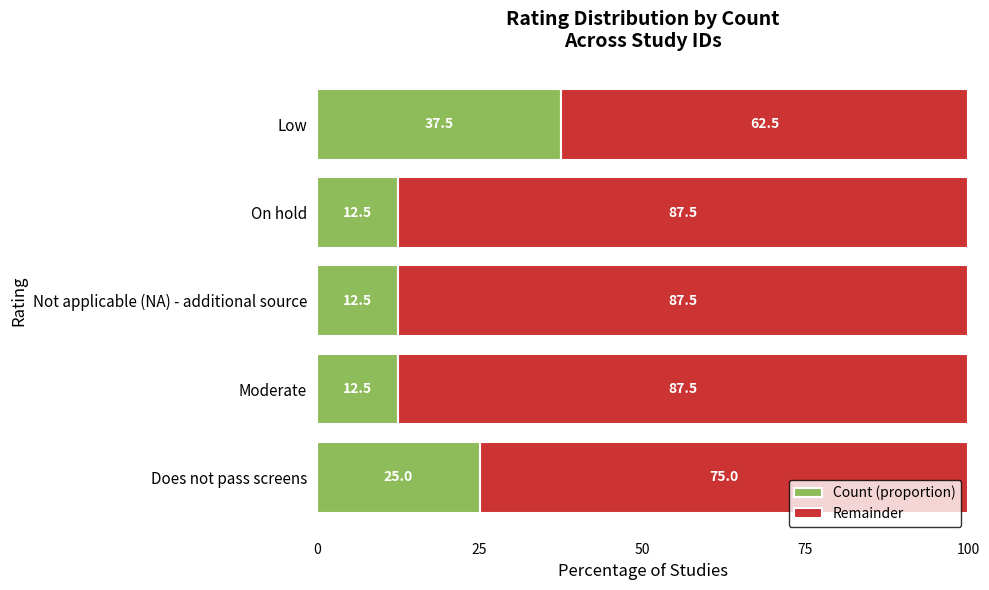

What are all the series names shown in the legend?

Count (proportion), Remainder